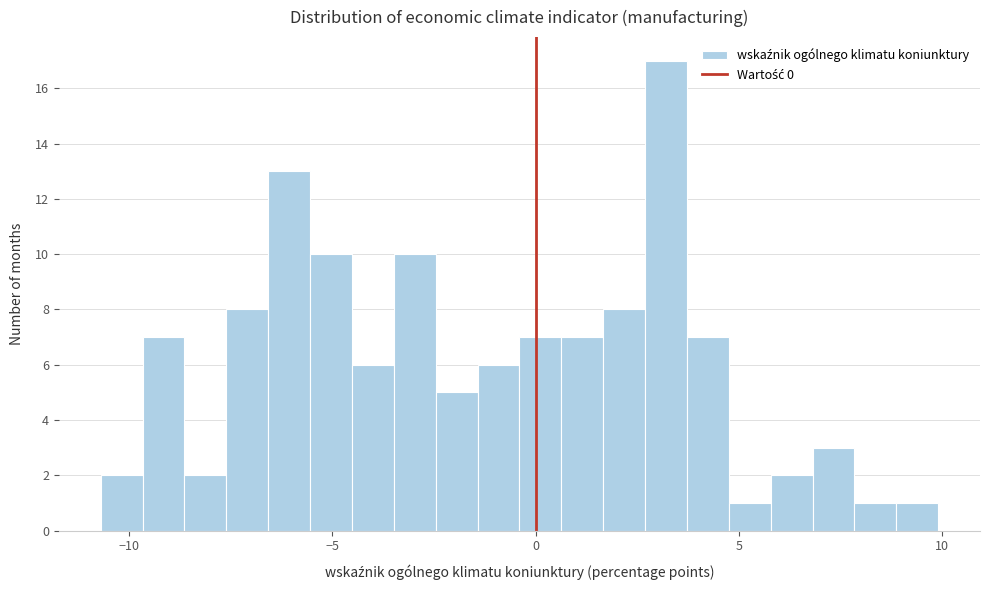

Around what value on the x-axis is the tallest bar? Give the approximate position of its centre, as read against the axis.

3.0